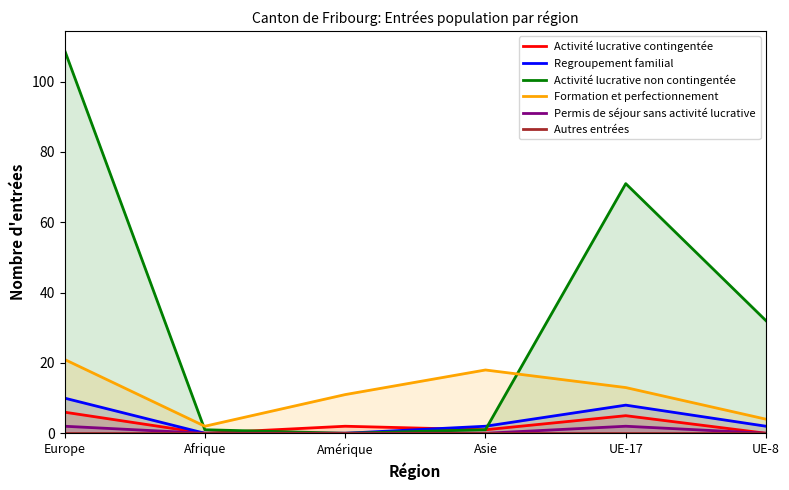

What is the spread (max minus min) of values at Europe?

109